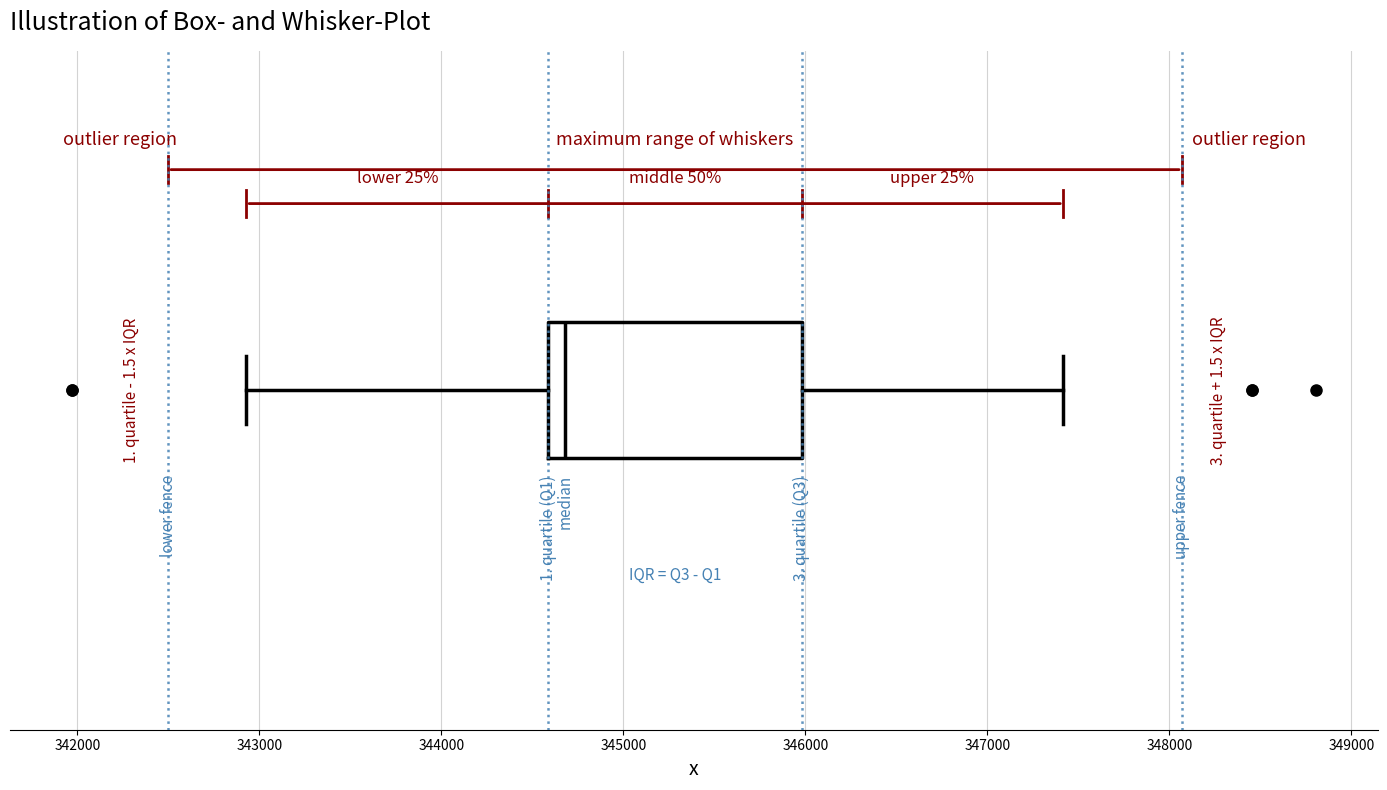

Read this box plot against the x-axis: the position of the median line, the range covered by the box, and the ends of both whiskers. The values are not printed on the chart, so give them approximately, as read against the axis.

median 344700, box 344600 to 346000, whiskers 342900 to 347400